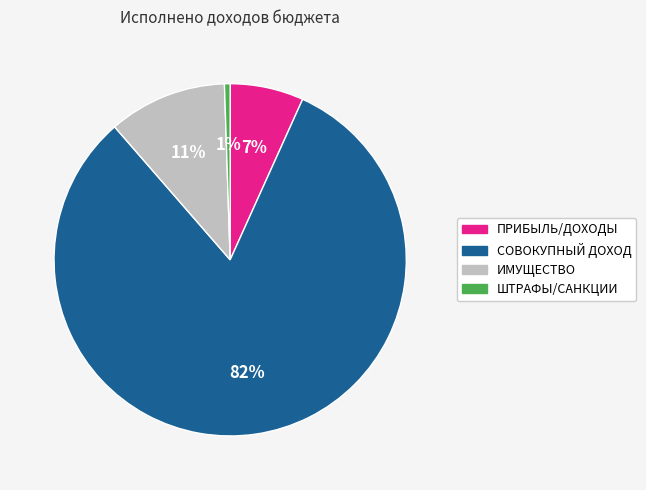

How many slices are in this pie chart?

4